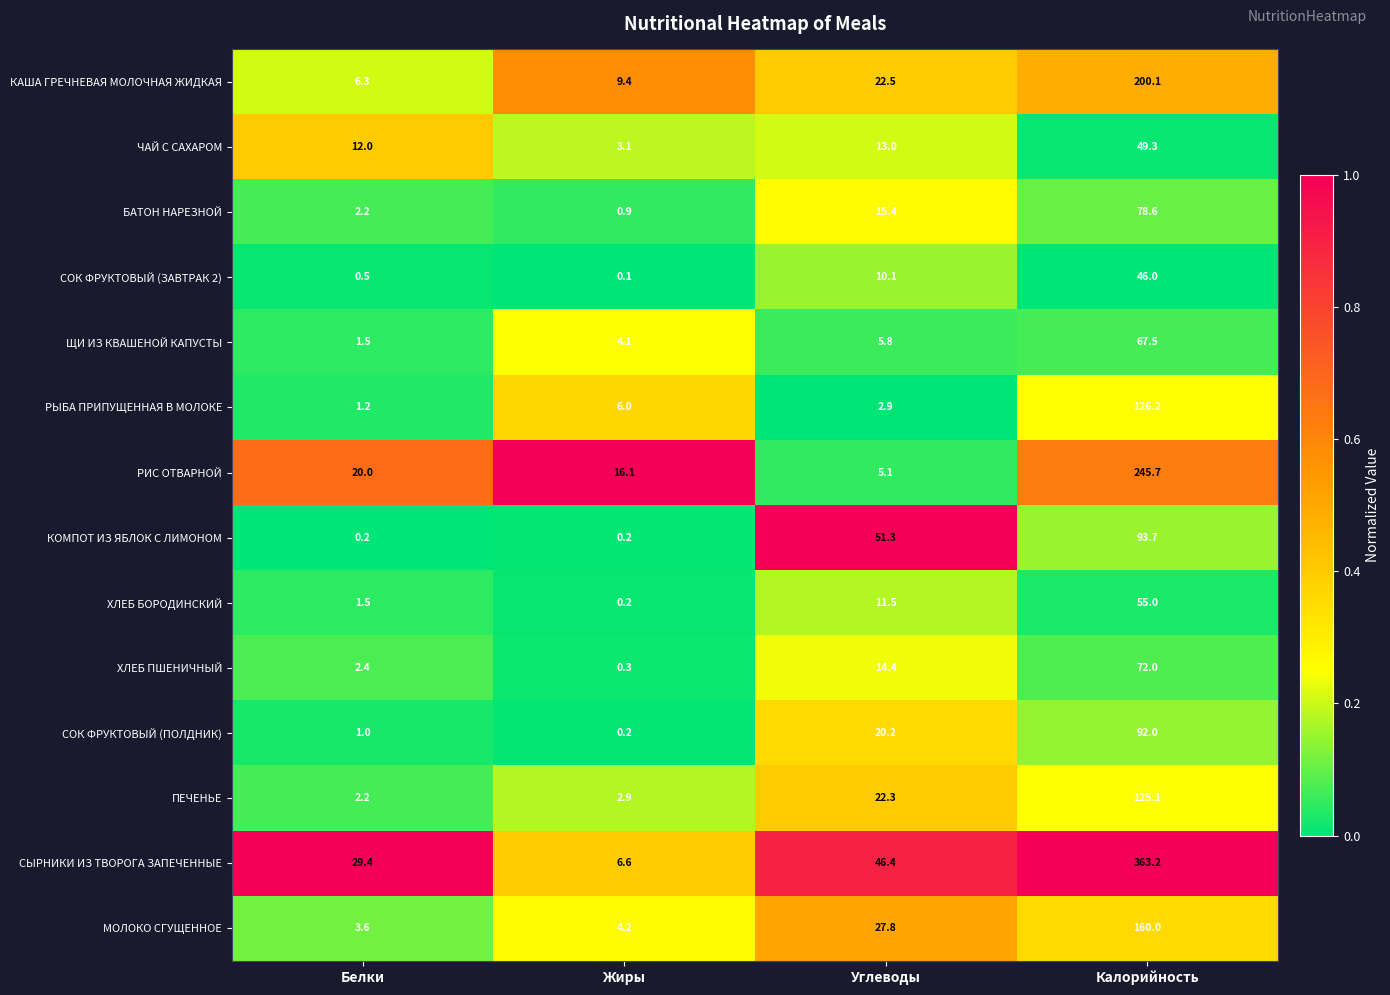

True or false: РЫБА ПРИПУЩЕННАЯ В МОЛОКЕ has a value of 9.0 at Жиры.

False